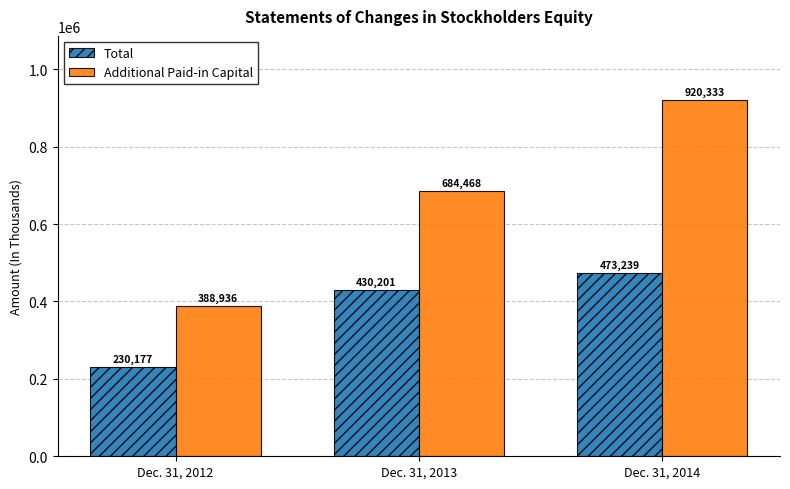

What is the average value of the Additional Paid-in Capital series?

664579